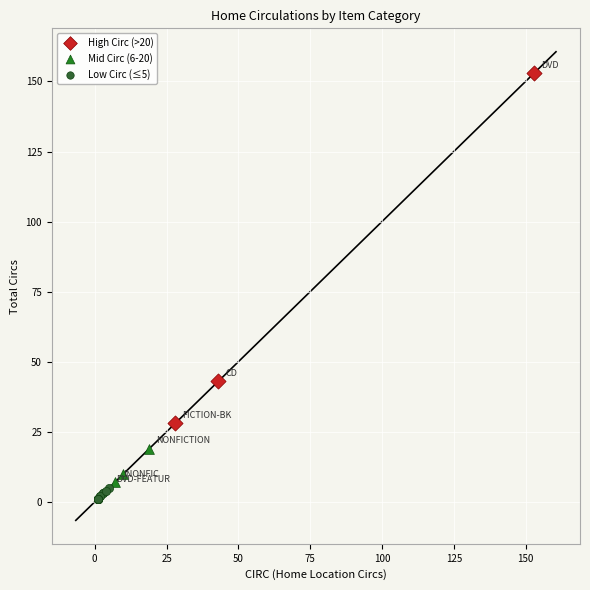

Which series has the widest spread of Y values?

High Circ (>20)